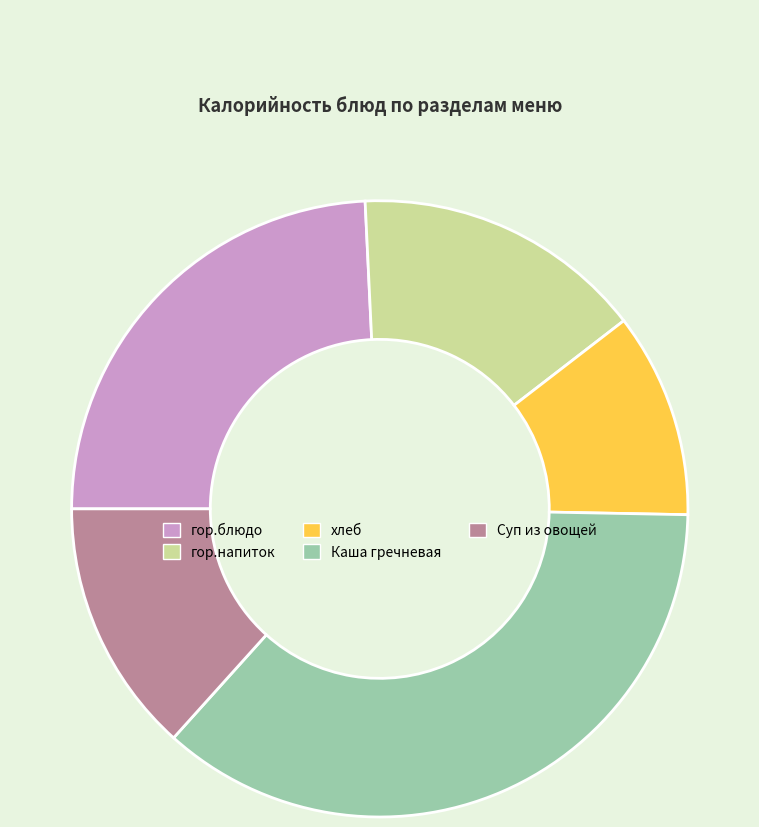

Is the sum of хлеб and Суп из овощей greater than half?

No